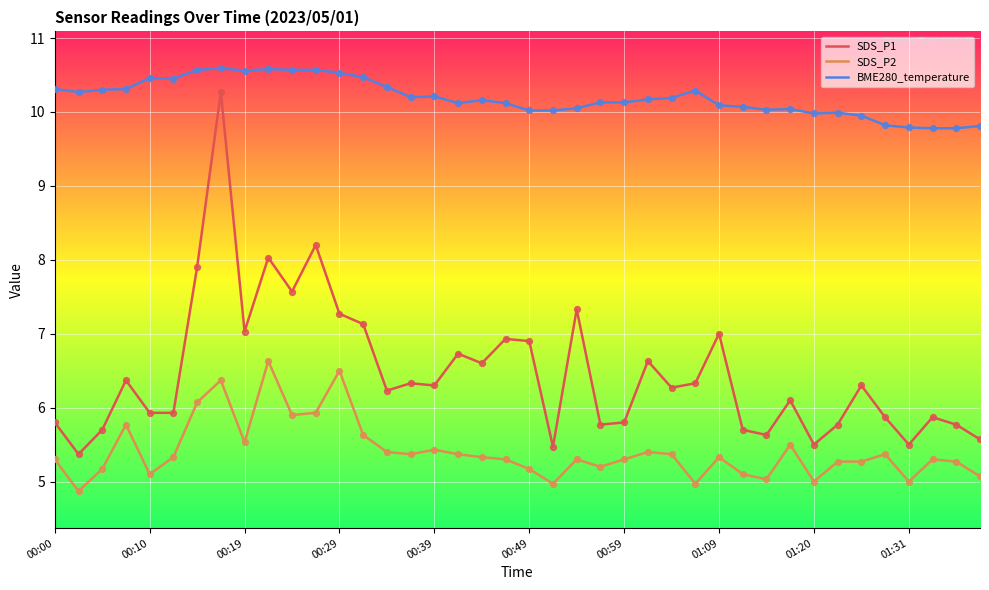

Which series has the widest spread of values?

SDS_P1